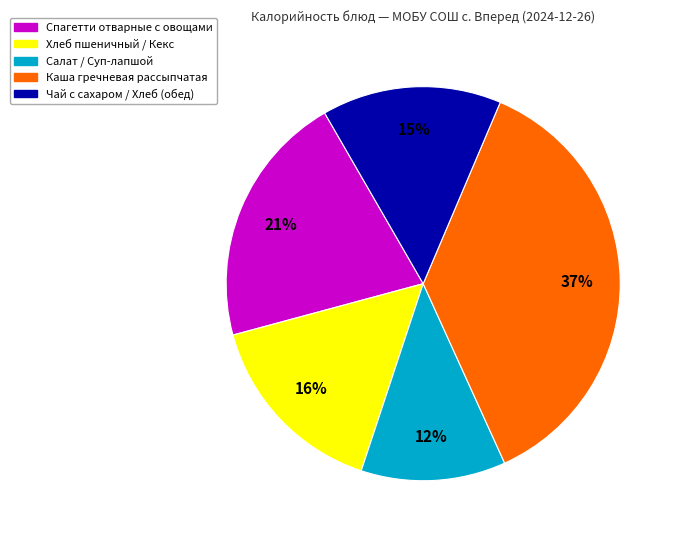

The Чай с сахаром / Хлеб (обед) slice represents 4% of the pie. True or false?

False